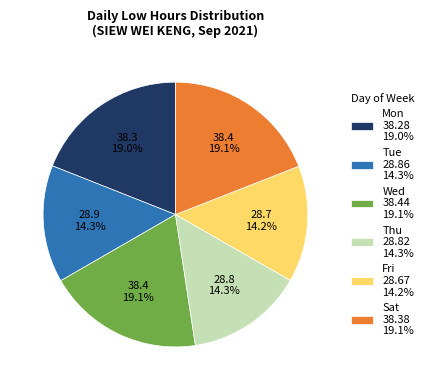

Does Thu 28.82 14.3% represent more than half of the total?

No